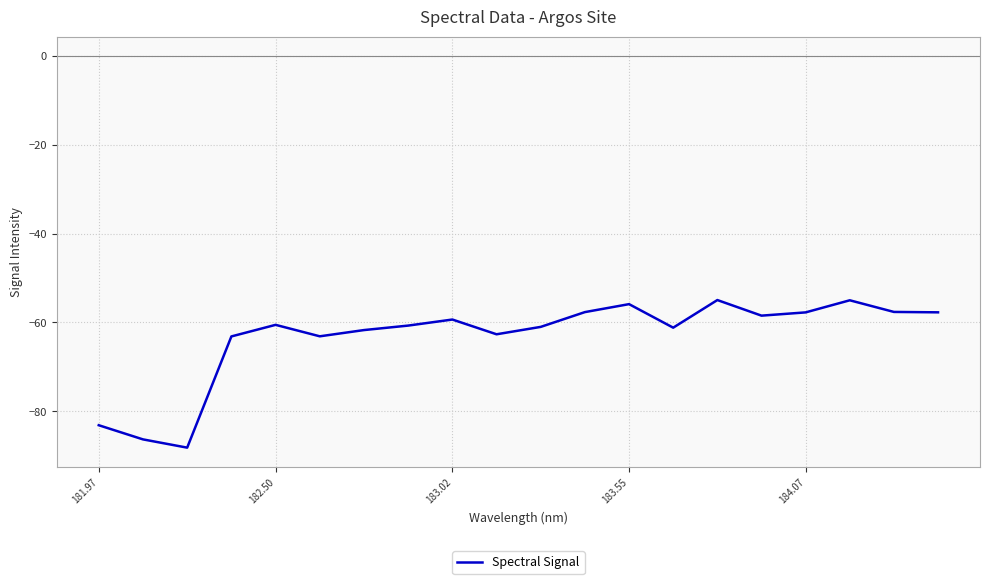

What is the greatest value displayed?

-55.0